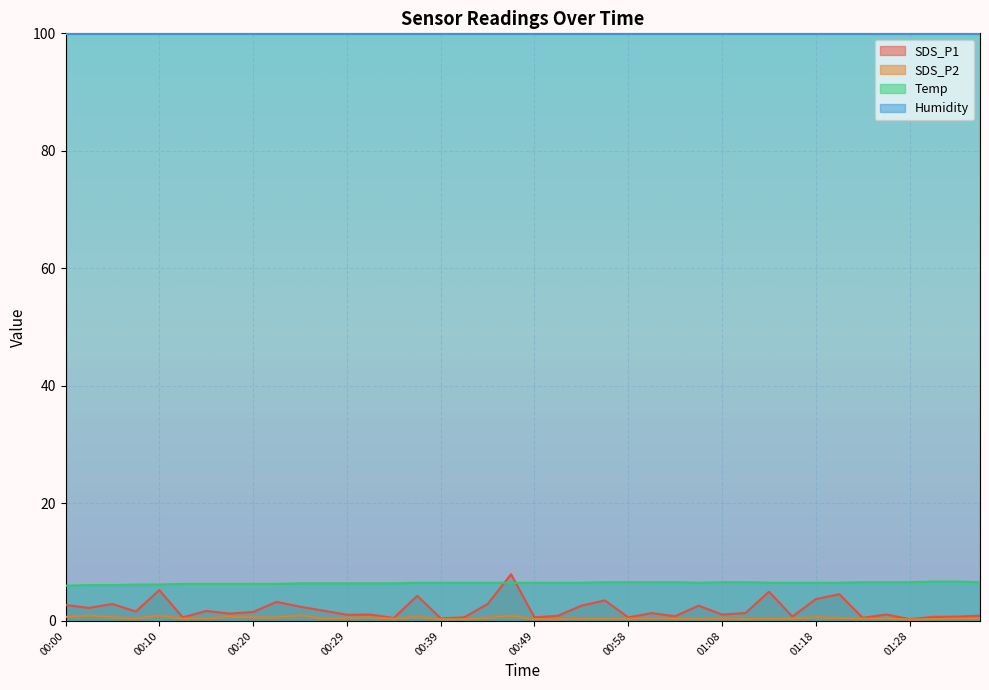

What is the sum of all SDS_P1 values?

79.5